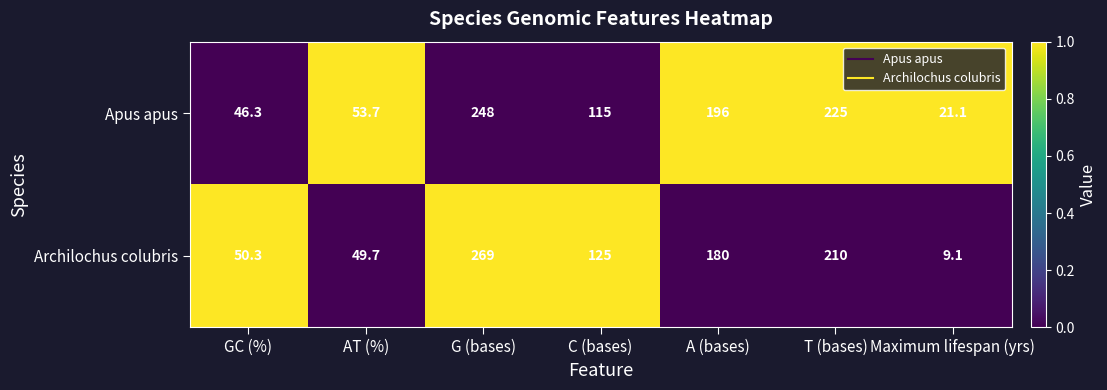

Reading left to right, transcribe all the data shown in this chart.

Apus apus: GC (%)=46.3	AT (%)=53.7	G (bases)=248.0	C (bases)=115.0	A (bases)=196.0	T (bases)=225.0	Maximum lifespan (yrs)=21.1
Archilochus colubris: GC (%)=50.3	AT (%)=49.7	G (bases)=269.0	C (bases)=125.0	A (bases)=180.0	T (bases)=210.0	Maximum lifespan (yrs)=9.1